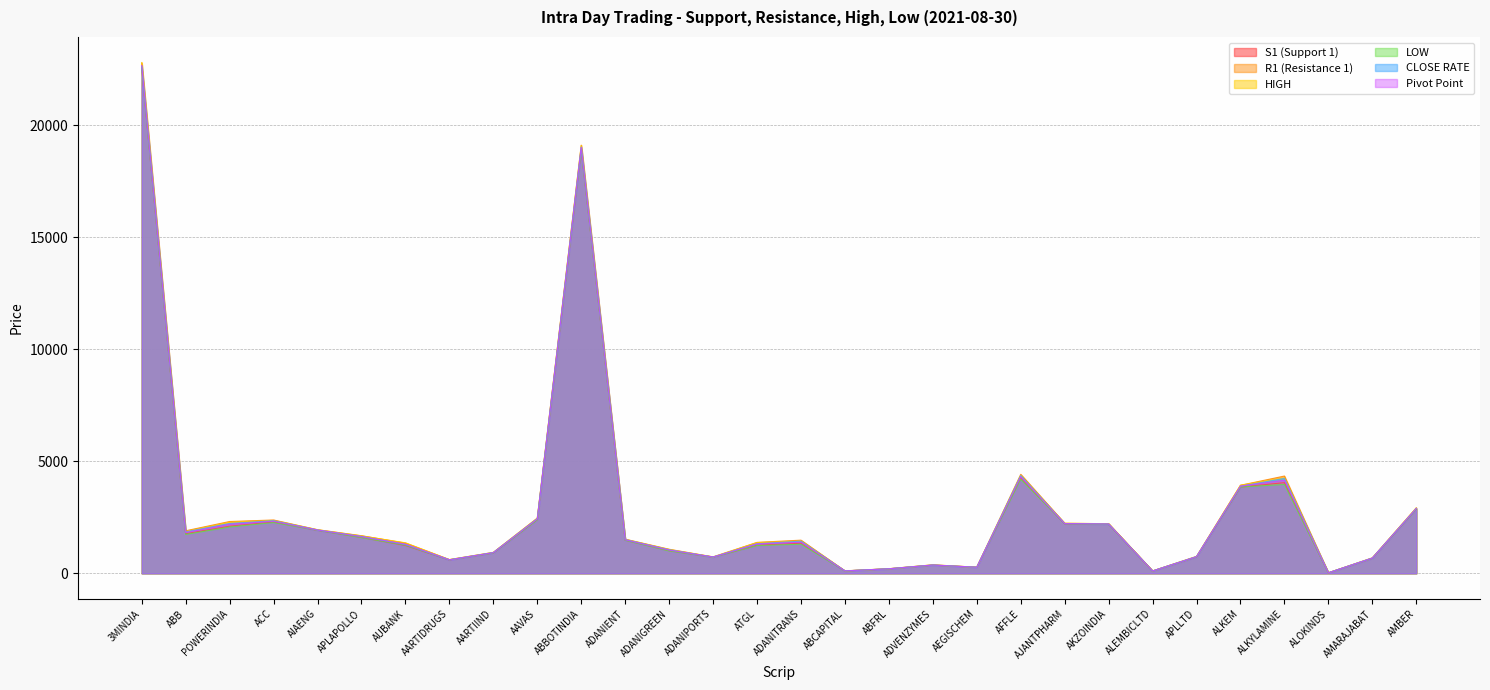

What is the sum of the HIGH values at AUBANK and AARTIDRUGS?

1974.7